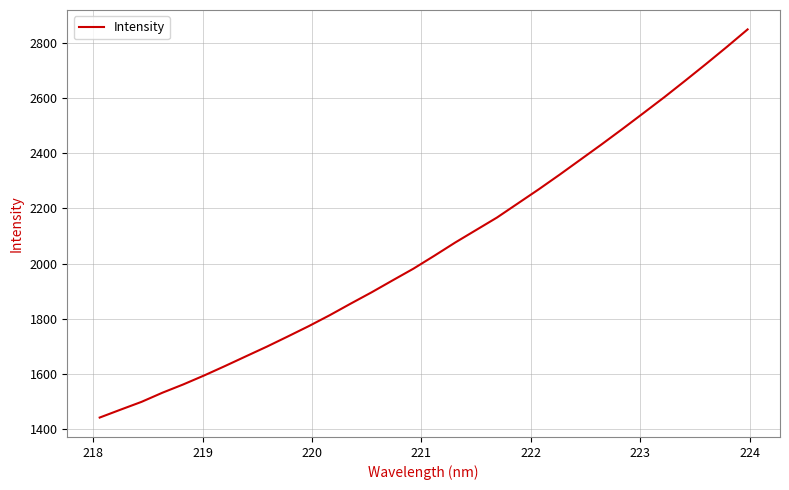

What is the difference between the maximum and minimum values?

1407.3